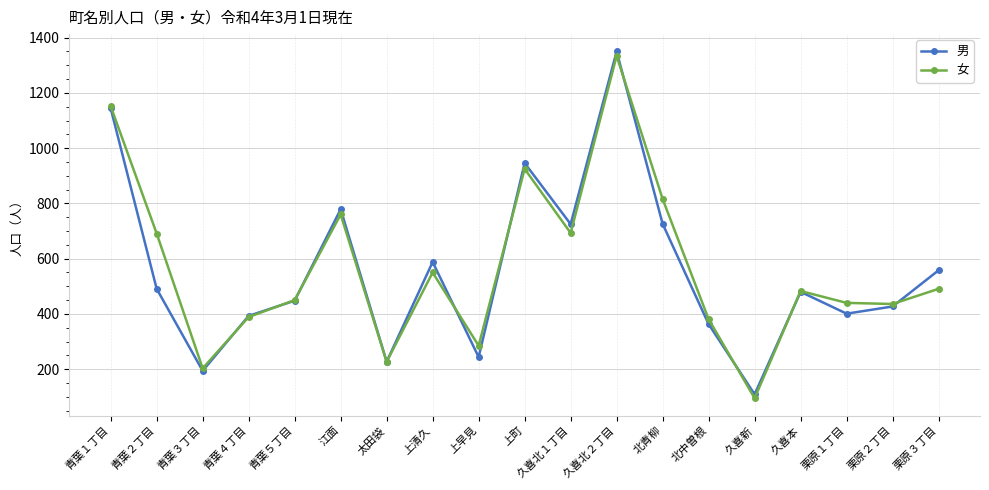

Is this an area chart (filled region under the line)?

No